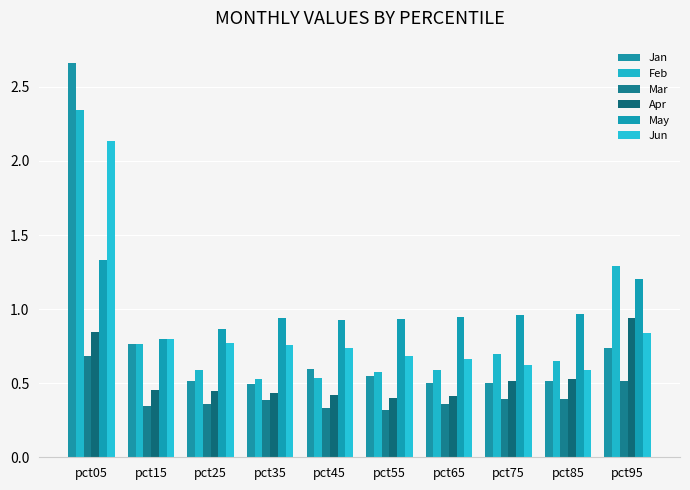

How many bars are there in each group?

6